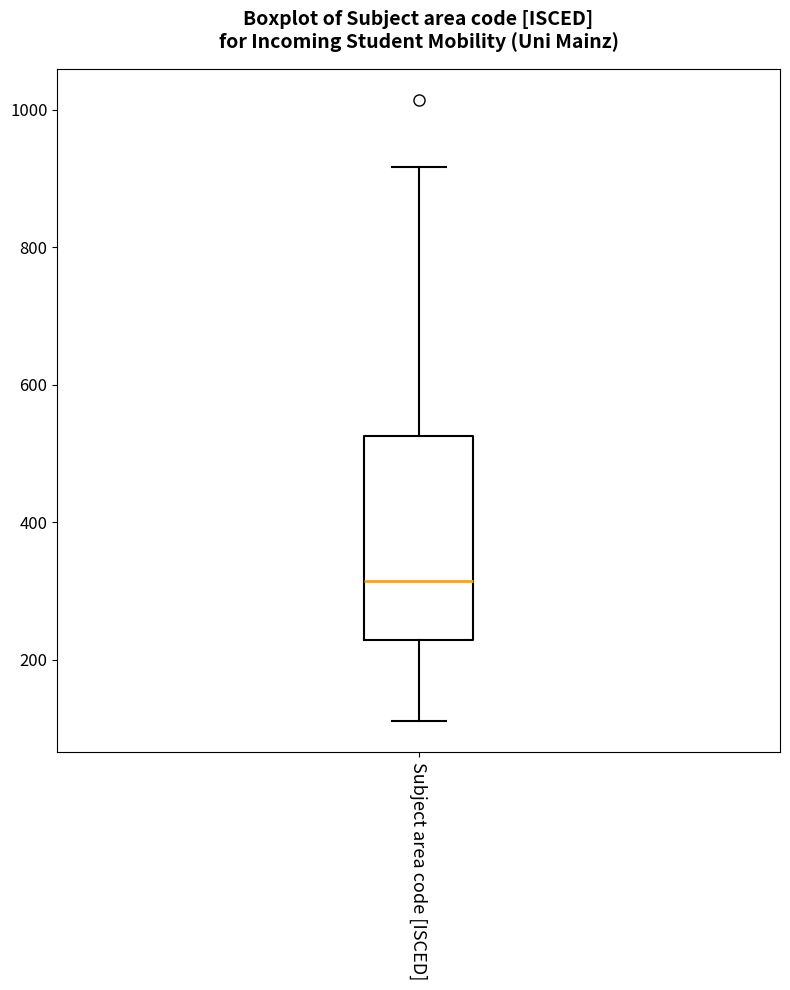

Where does the median line of the box for Subject area code [ISCED] sit on the y-axis? The values are not printed on the chart, so give them approximately, as read against the axis.

320